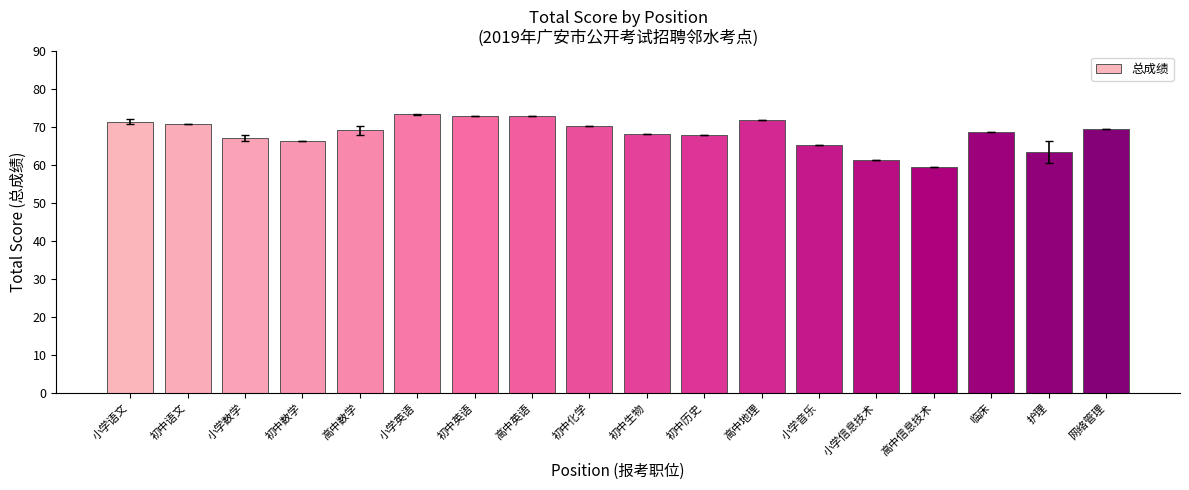

What is the approximate value at 小学数学?

67.1